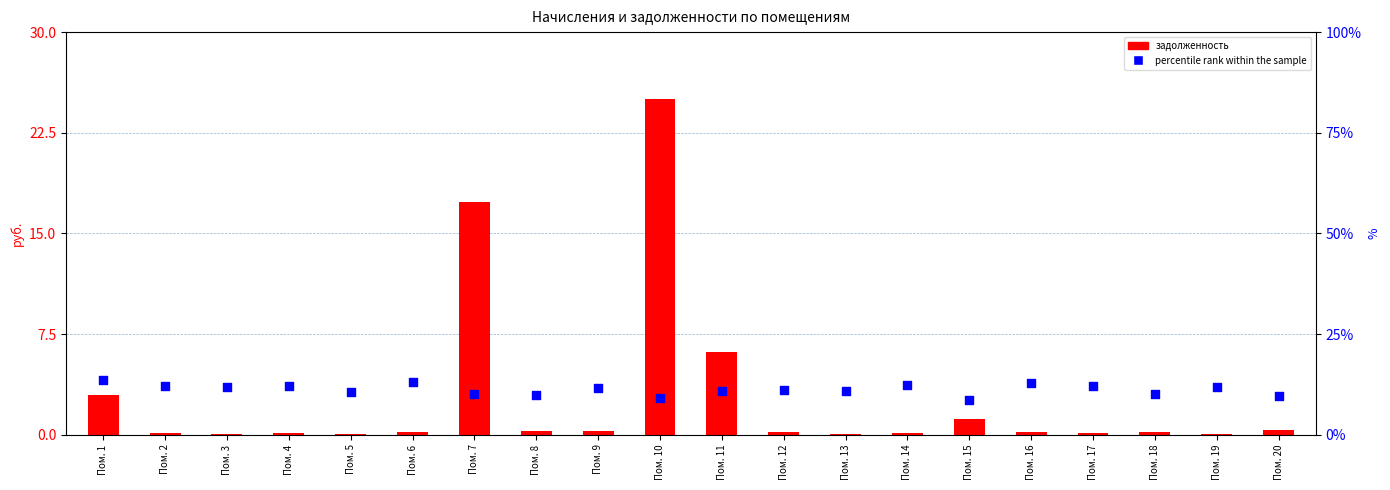

Which series contains the highest Y value?

задолженность (после)